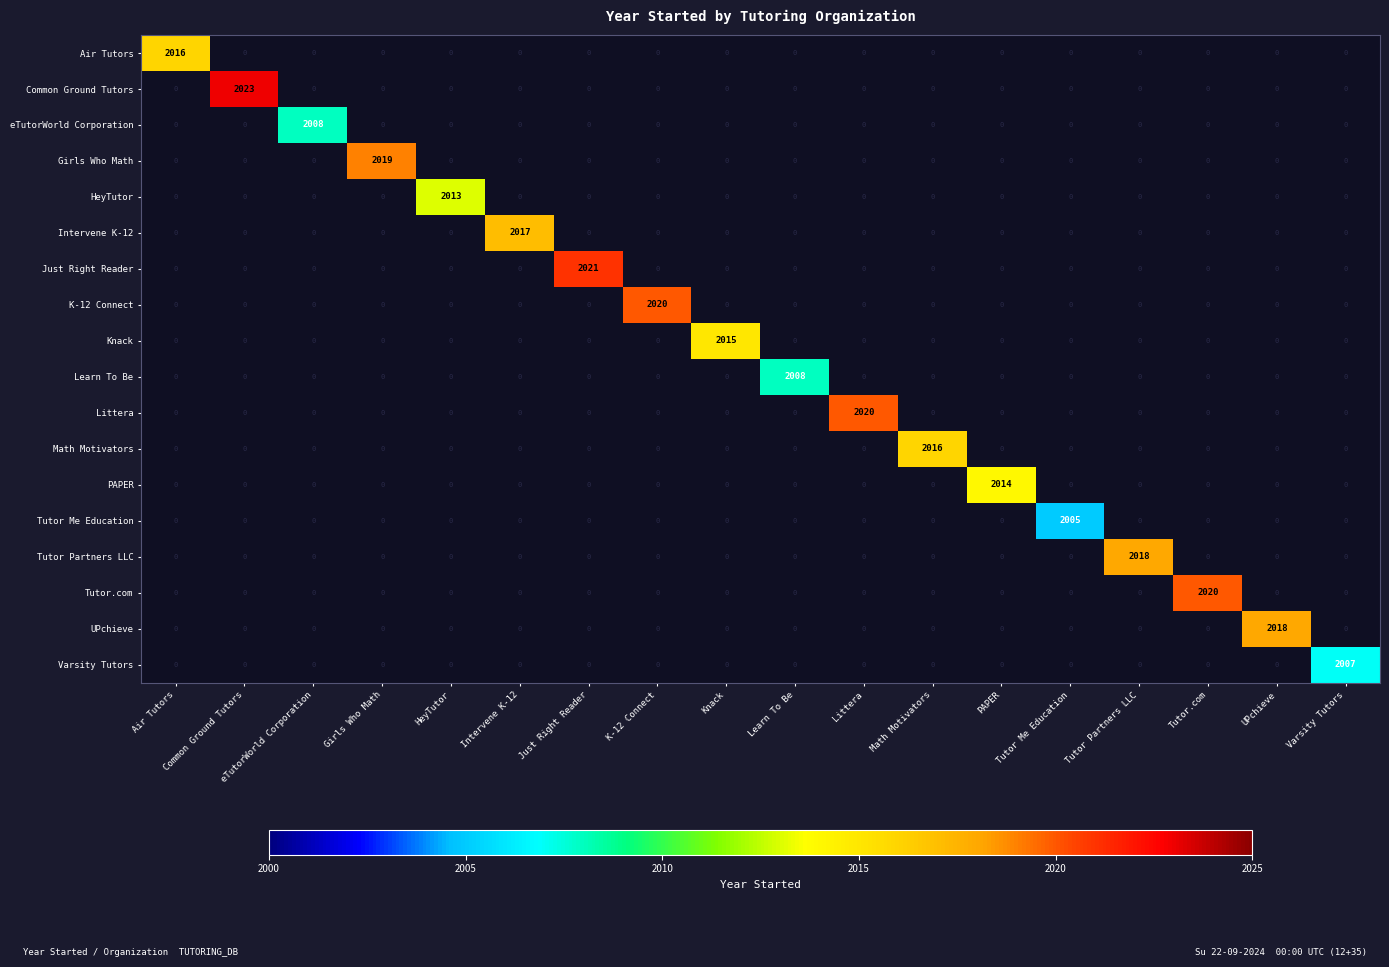

Between Intervene K-12 and Tutor Me Education, which series saw the biggest shift?

Intervene K-12